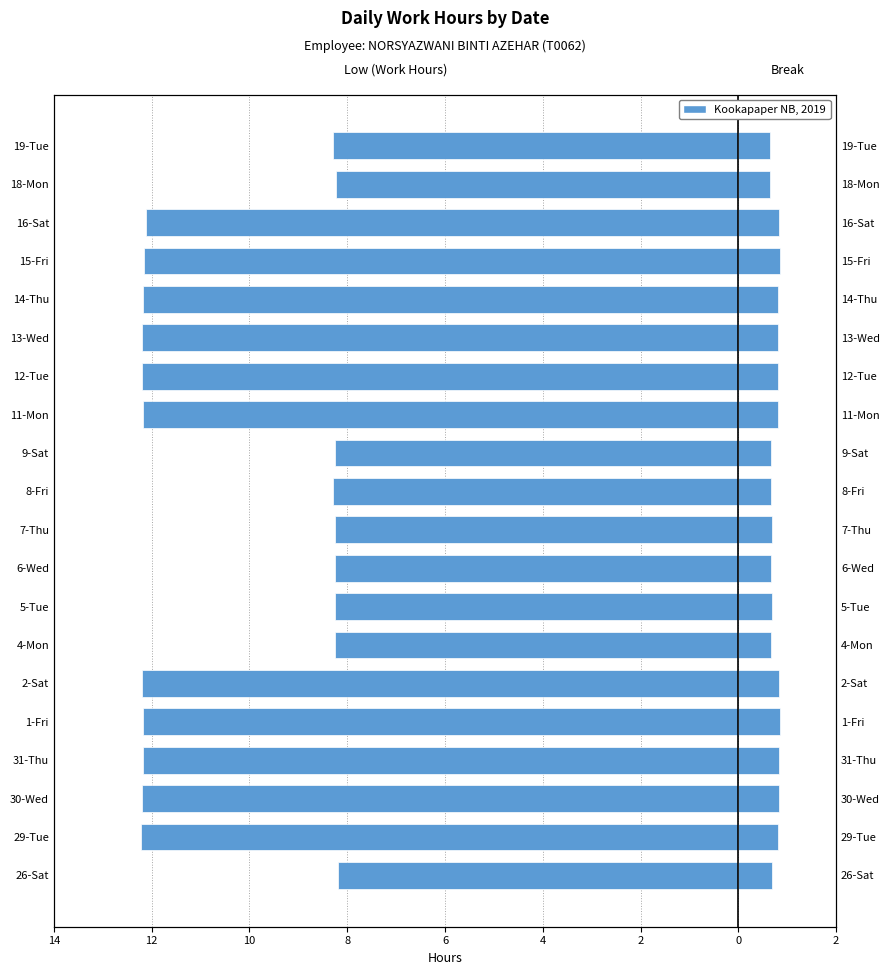

Reading left to right, extract all data points from this chart.

Low (Work Hours): -8.2	-12.2	-12.2	-12.2	-12.2	-12.2	-8.2	-8.3	-8.3	-8.3	-8.3	-8.3	-12.2	-12.2	-12.2	-12.2	-12.2	-12.1	-8.2	-8.3
Break Total: 0.7	0.8	0.8	0.8	0.8	0.8	0.7	0.7	0.7	0.7	0.7	0.7	0.8	0.8	0.8	0.8	0.8	0.8	0.6	0.6